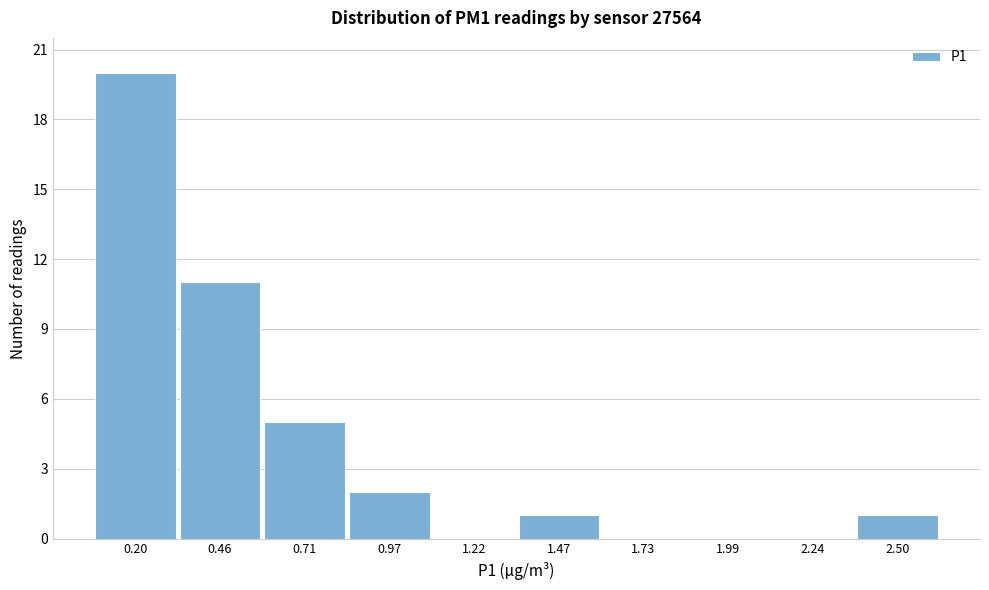

Reading left to right, transcribe all the data shown in this chart.

0.20=20	0.46=11	0.71=5	0.97=2	1.22=0	1.47=1	1.73=0	1.99=0	2.24=0	2.50=1